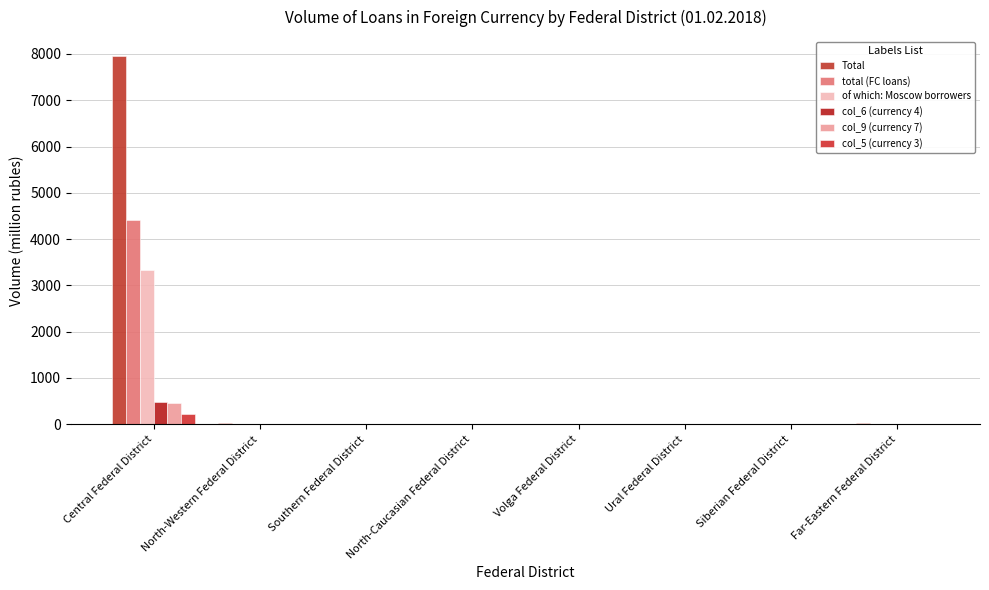

What is the highest value of the col_9 (currency 7) series?

468